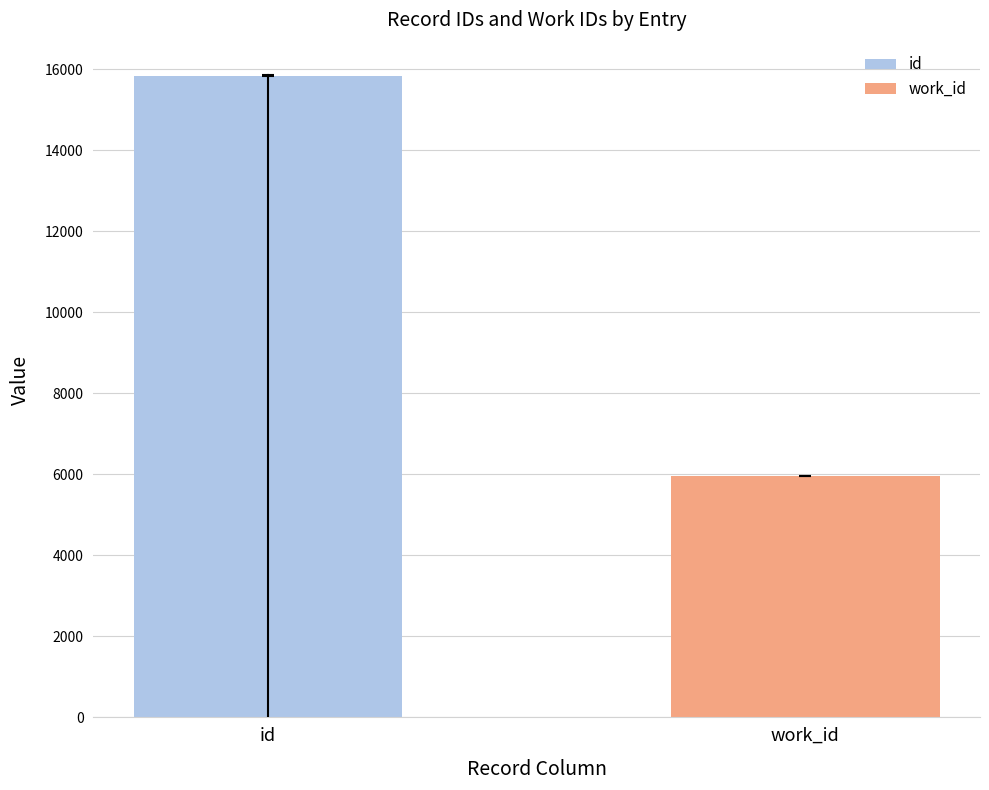

Rank the series by their average value, from lowest to highest.

work_id, id